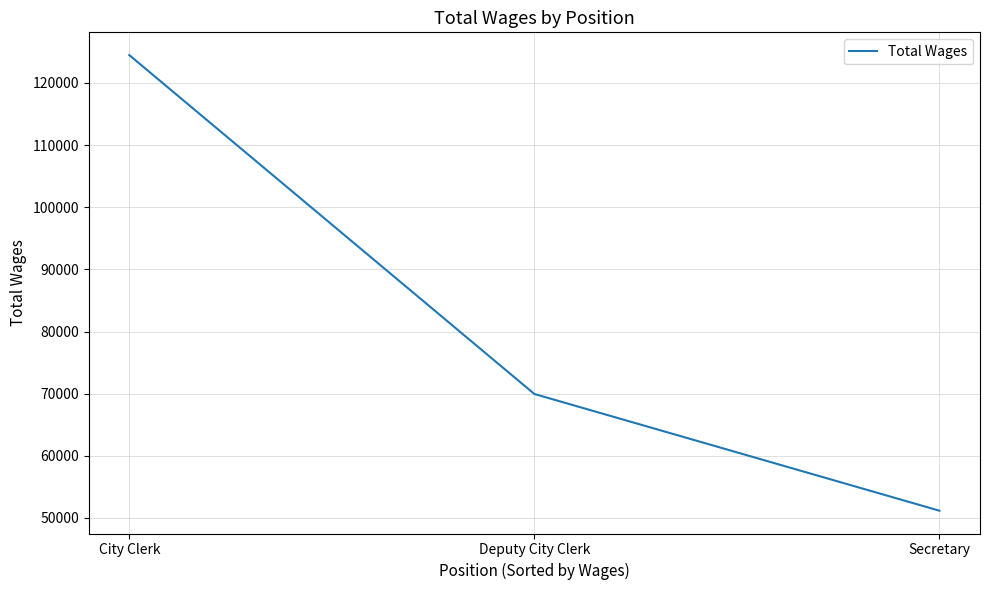

How many values are below 69951?

1